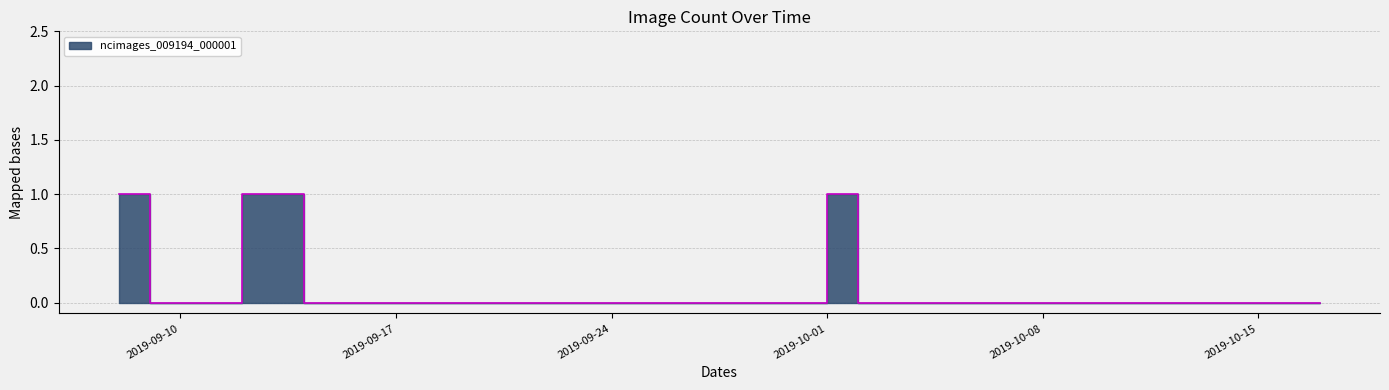

Reading left to right, extract all data points from this chart.

1	0	0	0	1	1	0	0	0	0	0	0	0	0	0	0	0	0	0	0	0	0	0	1	0	0	0	0	0	0	0	0	0	0	0	0	0	0	0	0